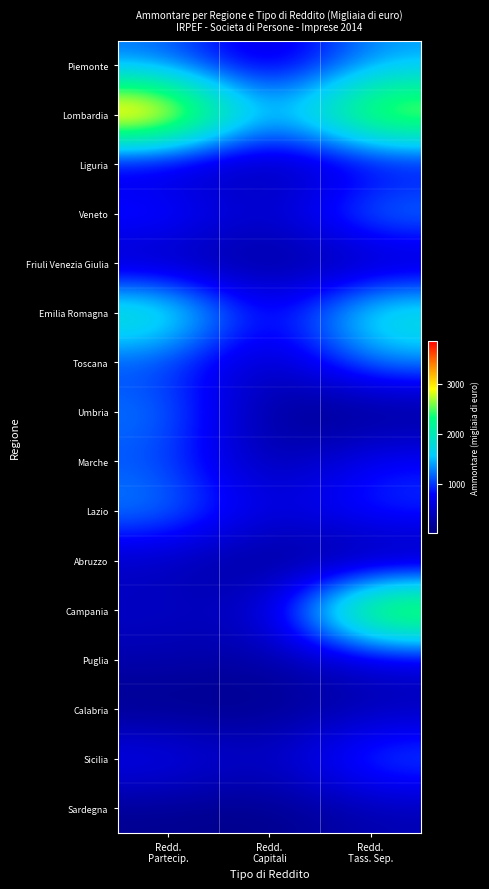

Reading right to left, transcribe all the data shown in this chart.

Piemonte: Redd.
Tass. Sep.=1385	Redd.
Capitali=374	Redd.
Partecip.=1203
Lombardia: Redd.
Tass. Sep.=3170	Redd.
Capitali=1210	Redd.
Partecip.=3856
Liguria: Redd.
Tass. Sep.=552	Redd.
Capitali=212	Redd.
Partecip.=389
Veneto: Redd.
Tass. Sep.=1439	Redd.
Capitali=390	Redd.
Partecip.=1050
Friuli Venezia Giulia: Redd.
Tass. Sep.=233	Redd.
Capitali=114	Redd.
Partecip.=245
Emilia Romagna: Redd.
Tass. Sep.=2065	Redd.
Capitali=508	Redd.
Partecip.=2233
Toscana: Redd.
Tass. Sep.=1356	Redd.
Capitali=287	Redd.
Partecip.=1011
Umbria: Redd.
Tass. Sep.=26	Redd.
Capitali=113	Redd.
Partecip.=1290
Marche: Redd.
Tass. Sep.=857	Redd.
Capitali=182	Redd.
Partecip.=1090
Lazio: Redd.
Tass. Sep.=1025	Redd.
Capitali=531	Redd.
Partecip.=1367
Abruzzo: Redd.
Tass. Sep.=61	Redd.
Capitali=88	Redd.
Partecip.=392
Campania: Redd.
Tass. Sep.=3300	Redd.
Capitali=394	Redd.
Partecip.=470
Puglia: Redd.
Tass. Sep.=496	Redd.
Capitali=223	Redd.
Partecip.=317
Calabria: Redd.
Tass. Sep.=333	Redd.
Capitali=83	Redd.
Partecip.=70
Sicilia: Redd.
Tass. Sep.=1229	Redd.
Capitali=385	Redd.
Partecip.=790
Sardegna: Redd.
Tass. Sep.=335	Redd.
Capitali=82	Redd.
Partecip.=125